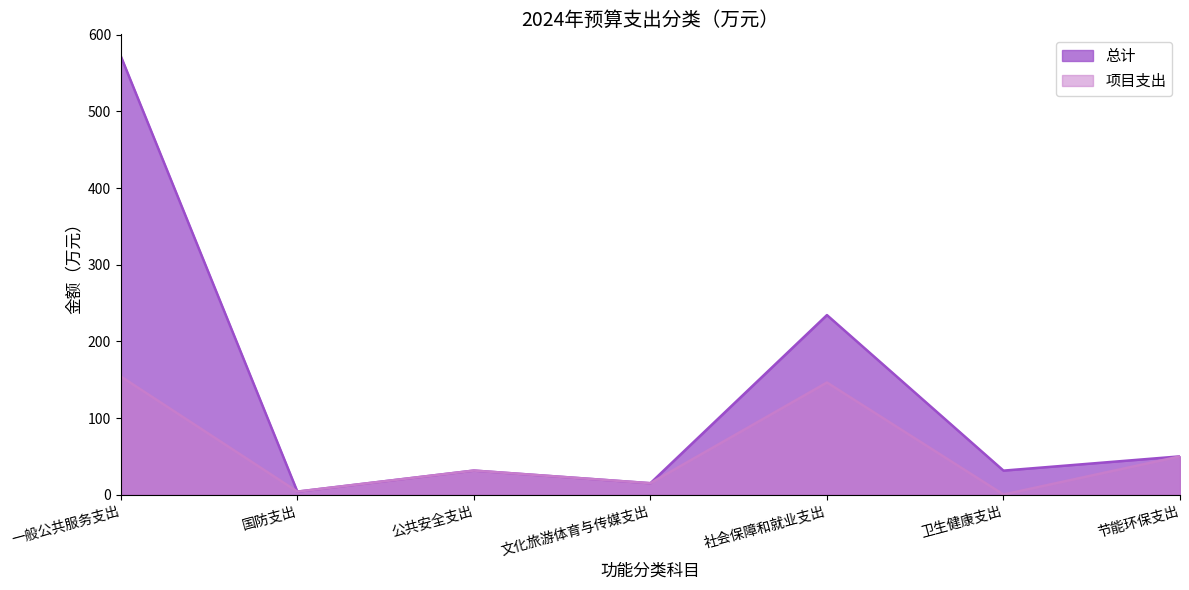

At how many categories does at least one series exceed 156?

2